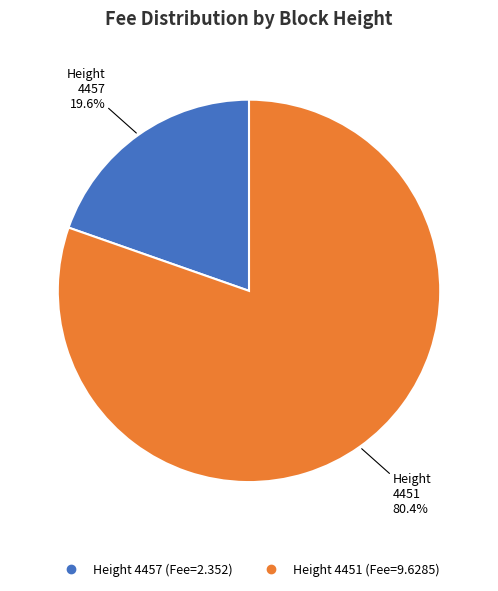

Is there a majority slice in this chart?

Yes